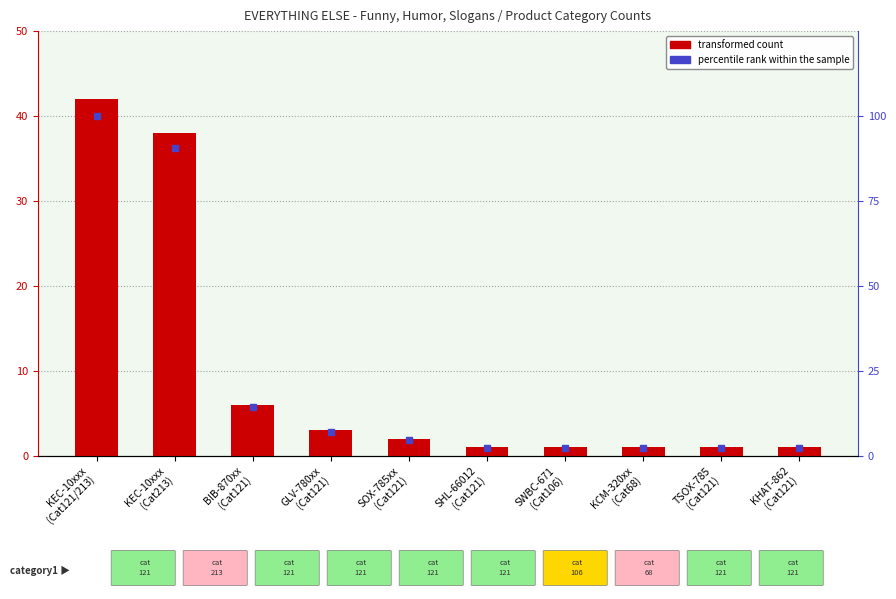

How many data points in transformed count are less than 2?

5